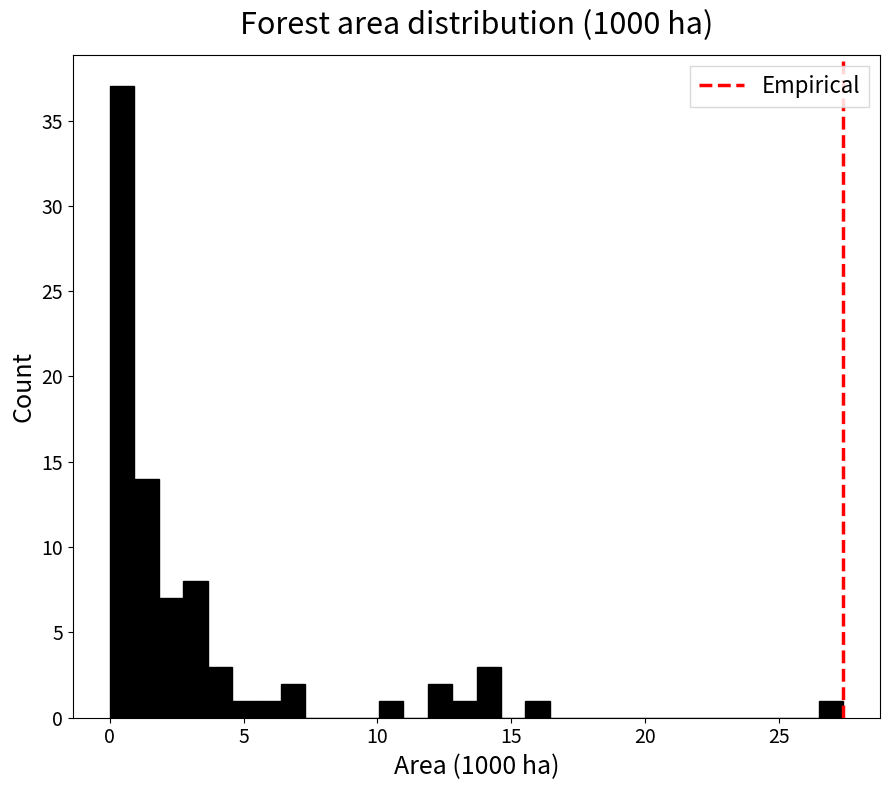

Around what value on the x-axis is the tallest bar? Give the approximate position of its centre, as read against the axis.

0.5